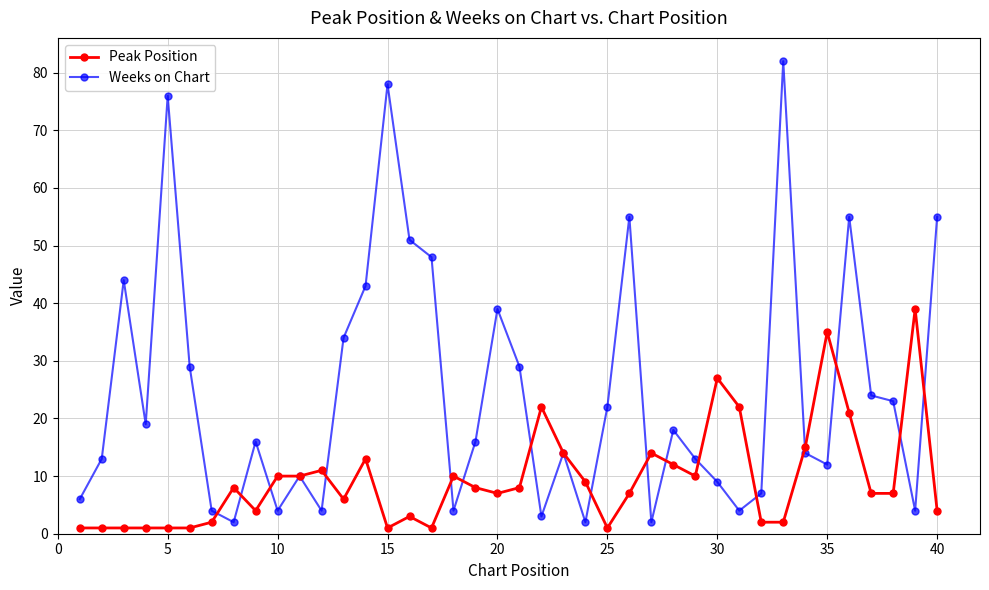

Which series has the widest spread of values?

Weeks on Chart